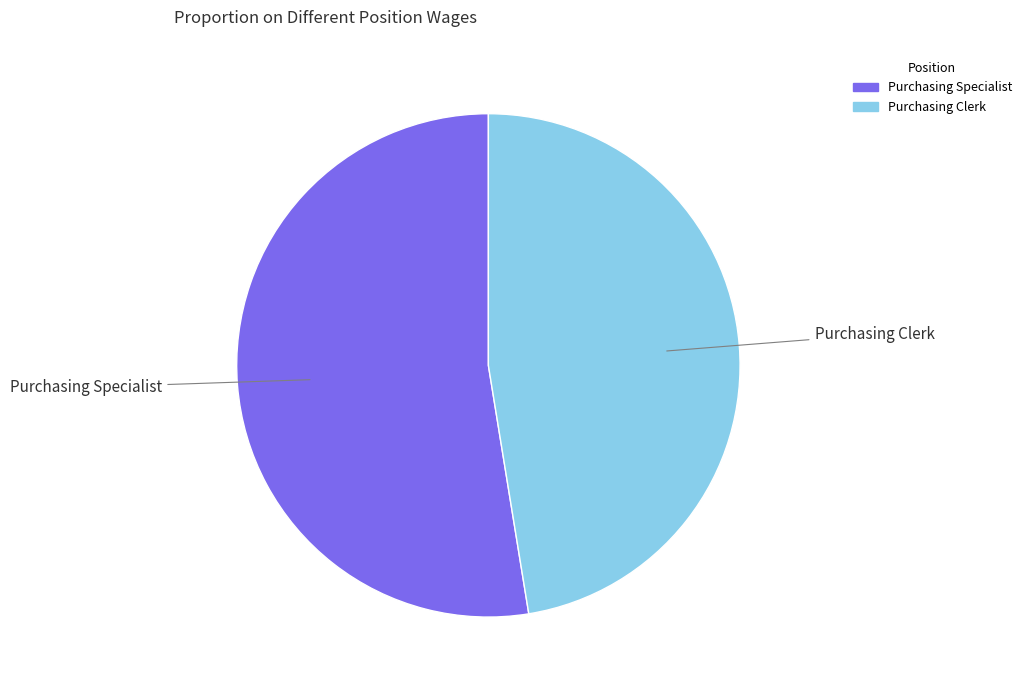

Rank the categories by value from lowest to highest.

Purchasing Clerk, Purchasing Specialist